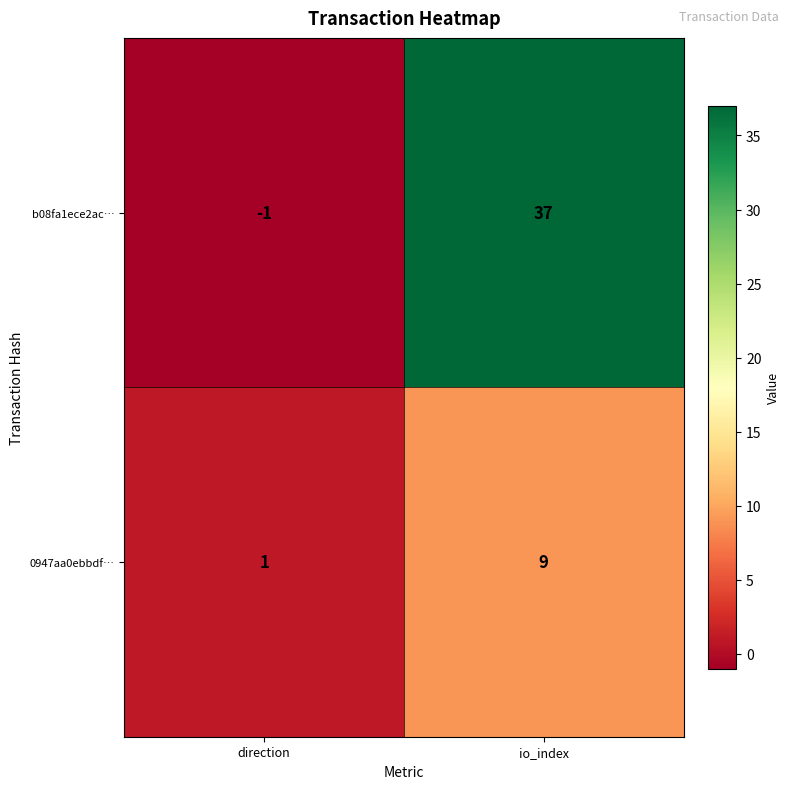

Count the number of categories in the chart.

2